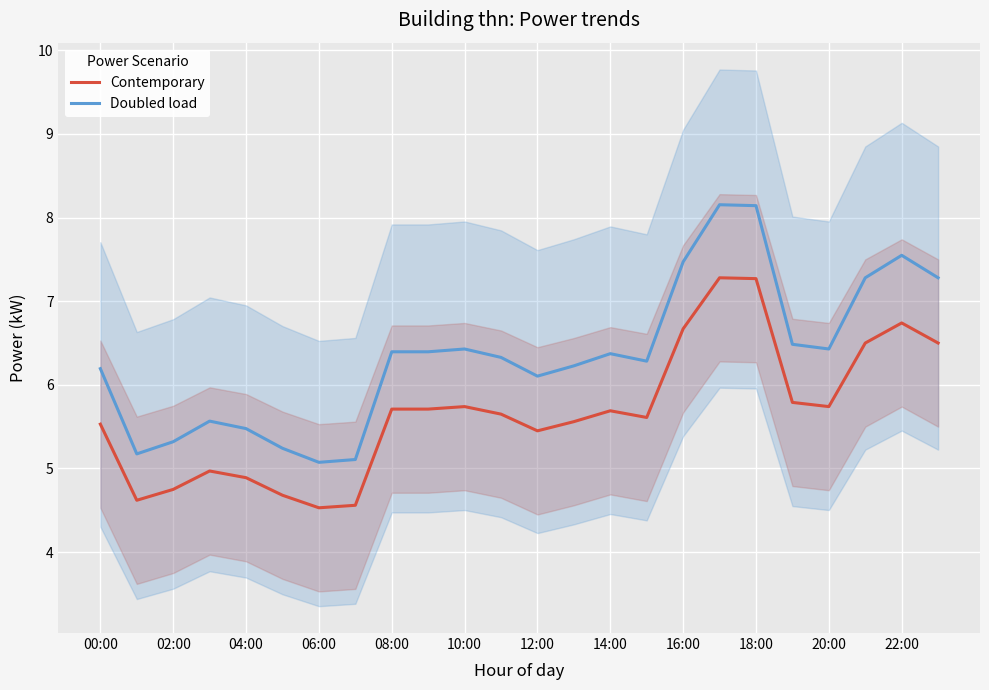

What is the difference between the maximum and minimum values in the Contemporary series?

2.8